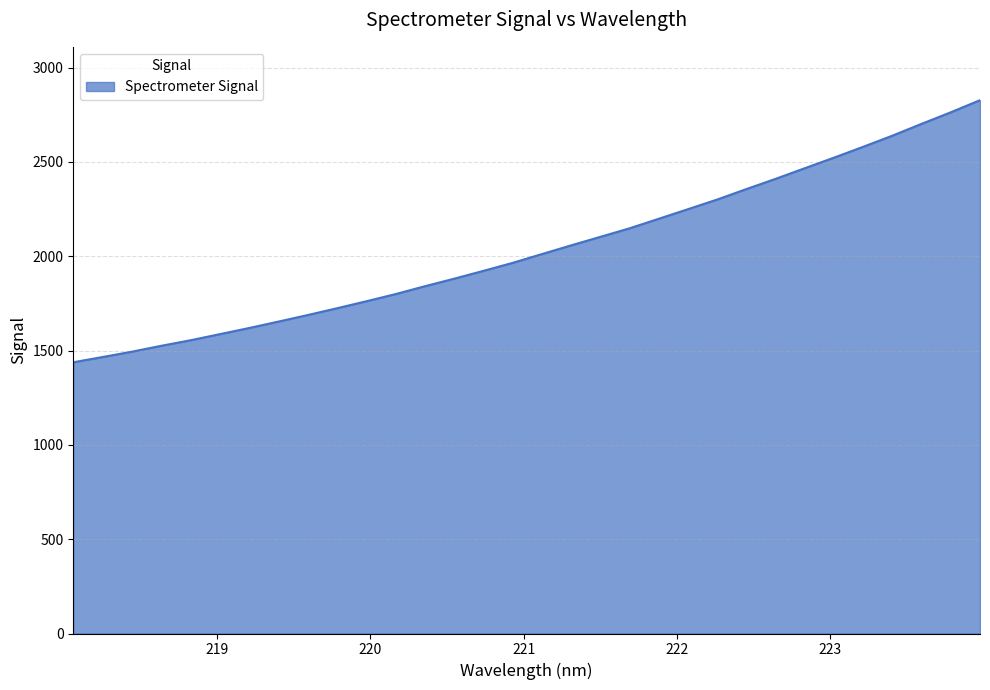

Reading left to right, transcribe all the data shown in this chart.

1438.0	1465.9	1494.0	1525.3	1554.6	1586.9	1619.4	1653.5	1688.2	1724.2	1761.1	1799.2	1840.7	1880.7	1922.2	1964.6	2011.2	2057.4	2102.6	2147.9	2198.5	2249.4	2300.6	2356.0	2410.4	2466.7	2522.8	2580.4	2639.4	2702.2	2763.4	2827.7